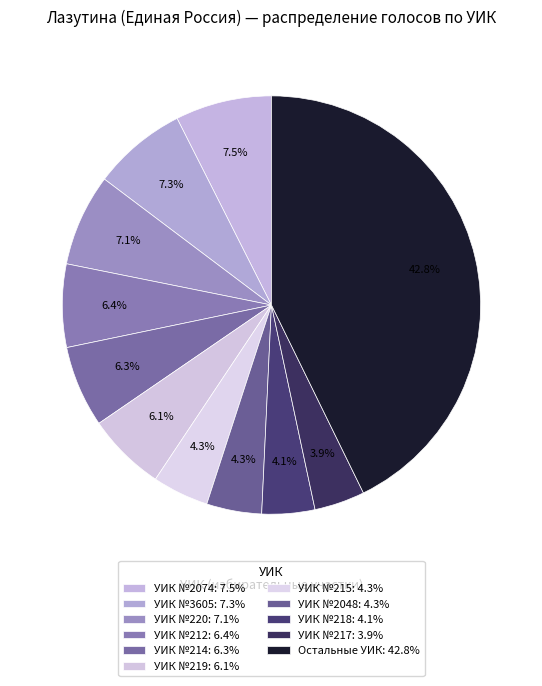

How many segments does this pie chart have?

11